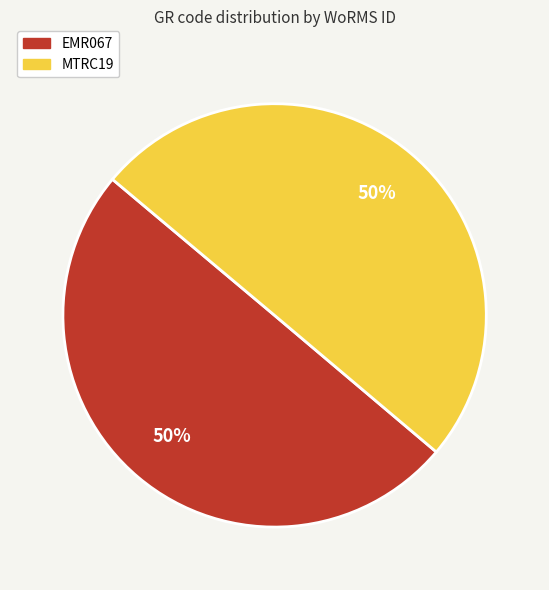

How many slices are in this pie chart?

2